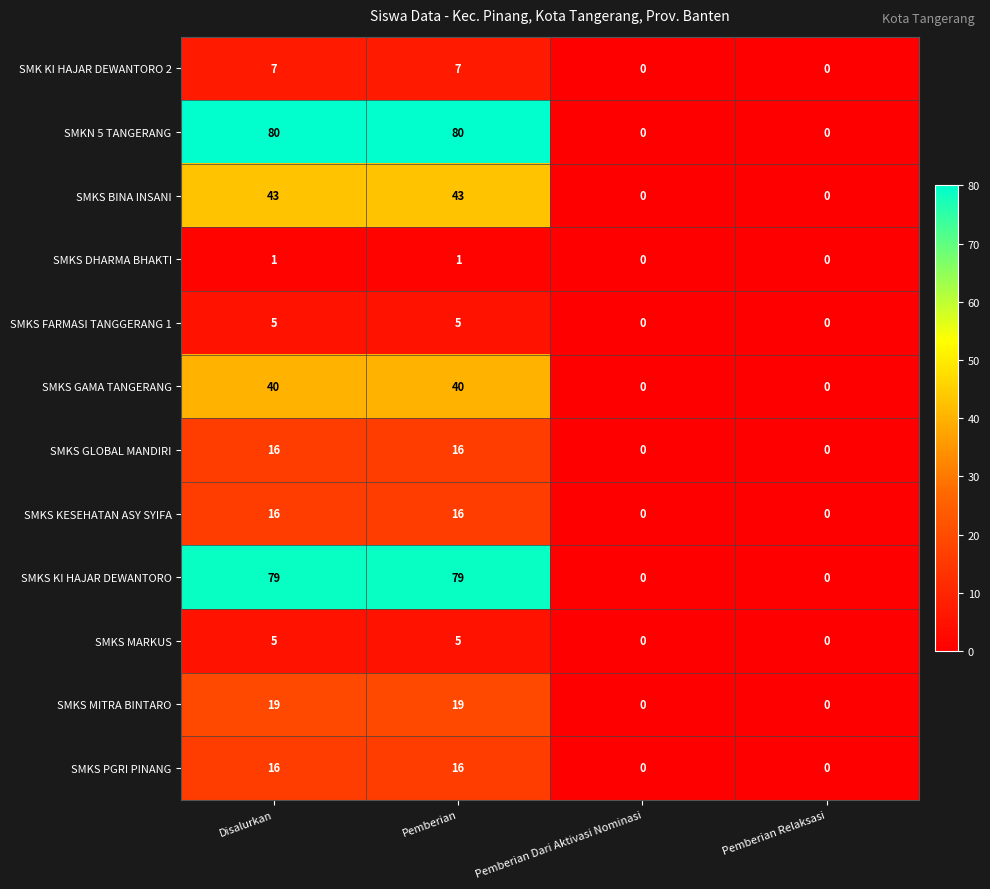

What is the spread (max minus min) of values at Disalurkan?

79